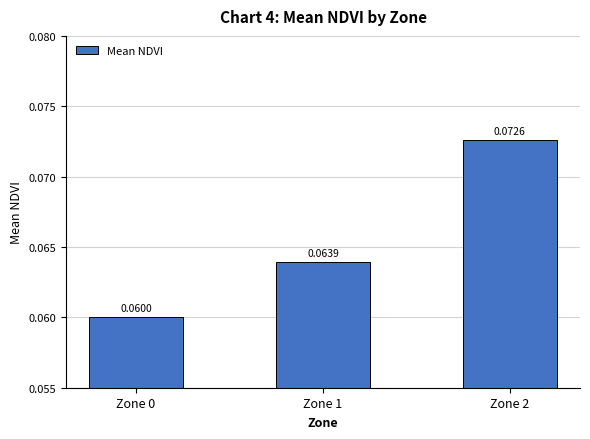

Rank the categories by value from highest to lowest.

Zone 2, Zone 1, Zone 0